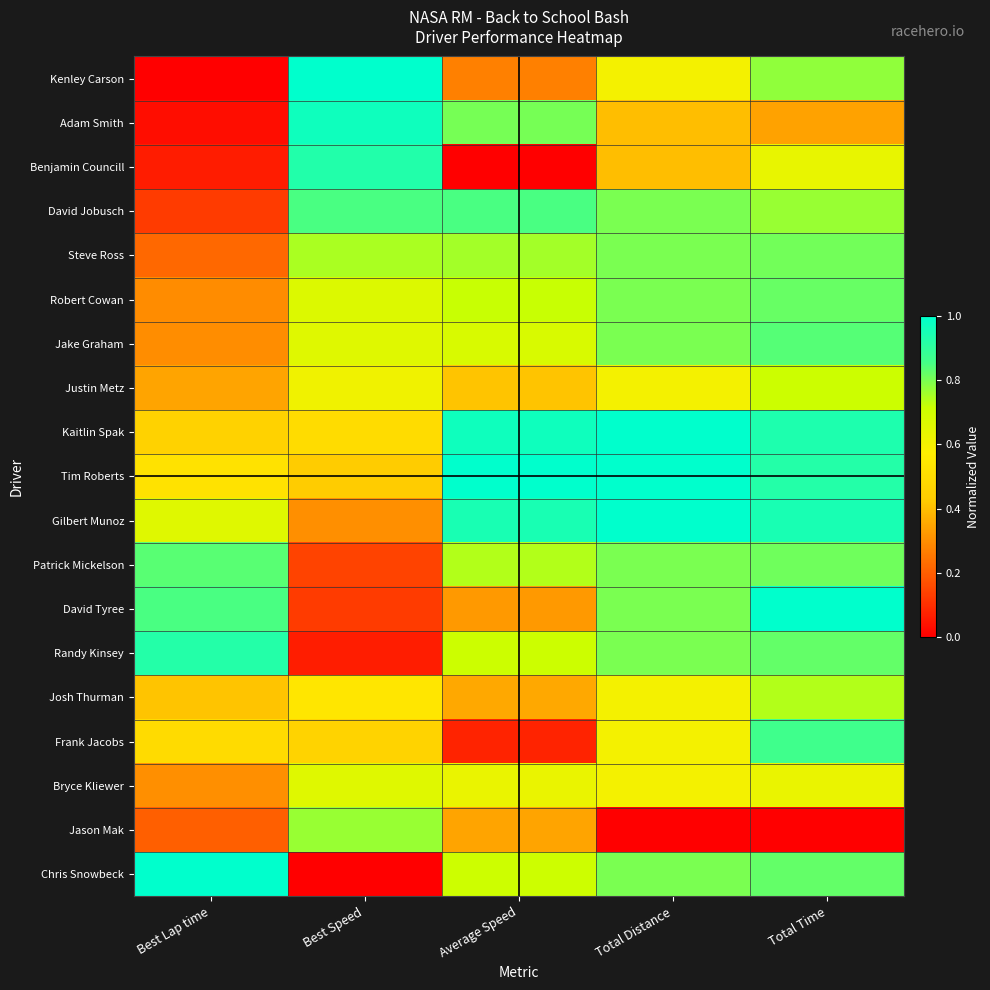

Which category has the lowest value across all series?

Best Lap time